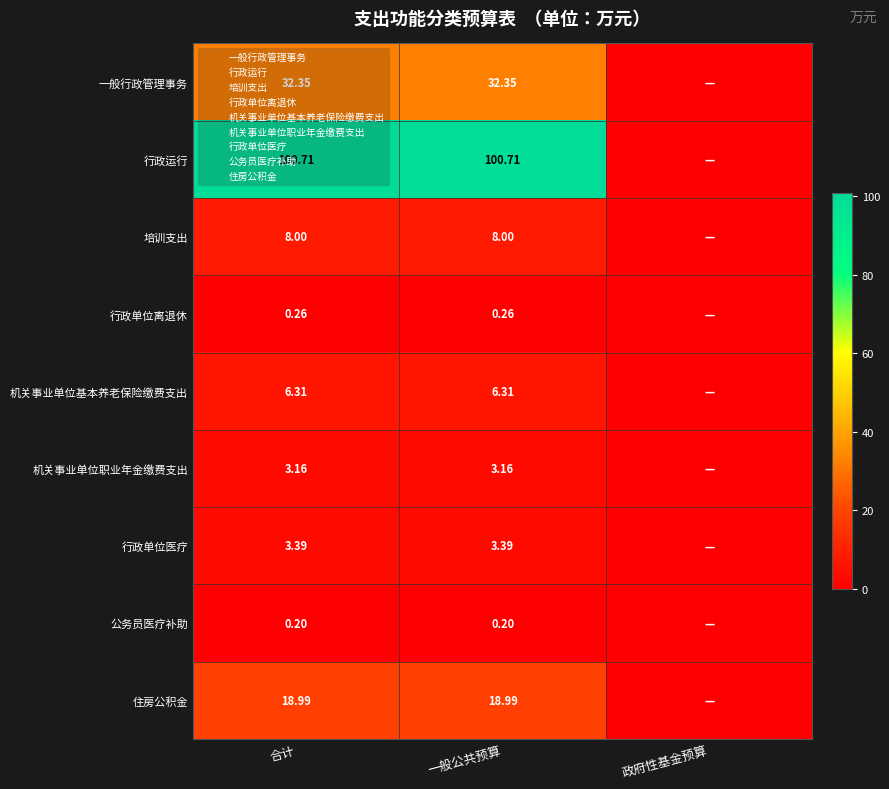

Rank the series at 合计 from highest to lowest value.

行政运行, 一般行政管理事务, 住房公积金, 培训支出, 机关事业单位基本养老保险缴费支出, 行政单位医疗, 机关事业单位职业年金缴费支出, 行政单位离退休, 公务员医疗补助